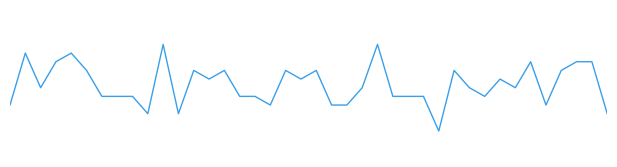

Rank the categories by value from lowest to highest.

28, 9, 11, 39, 0, 17, 21, 22, 35, 6, 7, 8, 15, 16, 25, 26, 27, 31, 2, 23, 30, 33, 13, 19, 32, 5, 12, 14, 18, 20, 29, 36, 3, 34, 37, 38, 1, 4, 10, 24